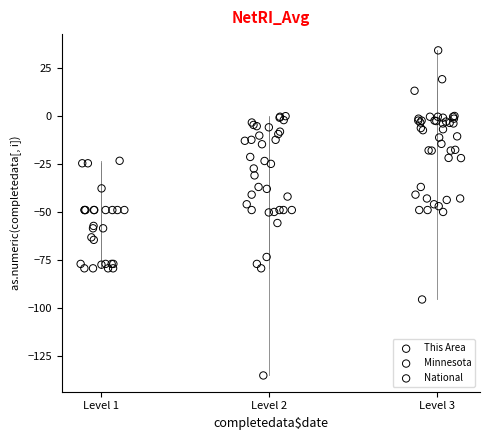

What are all the series names shown in the legend?

This Area, Minnesota, National